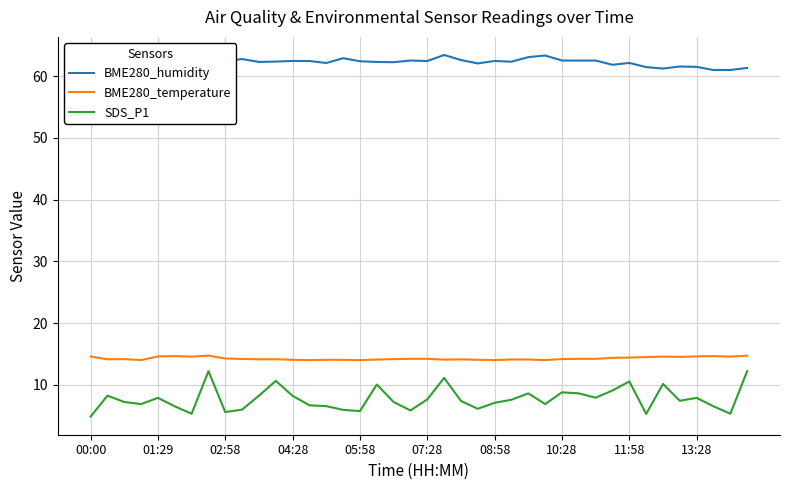

What is the highest value of the SDS_P1 series?

12.2